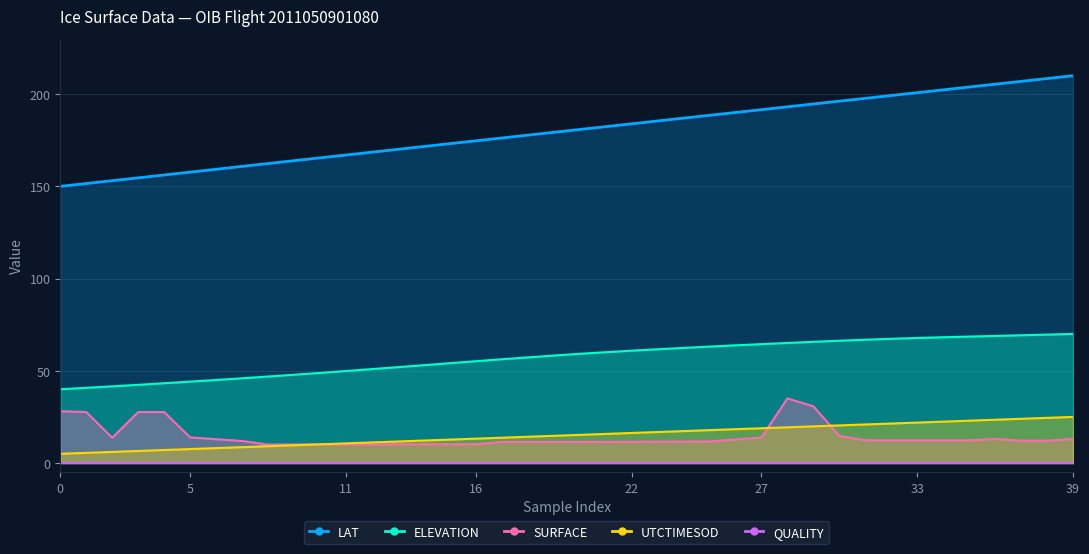

Is the value of UTCTIMESOD at 35 greater than the value of QUALITY at 5?

Yes